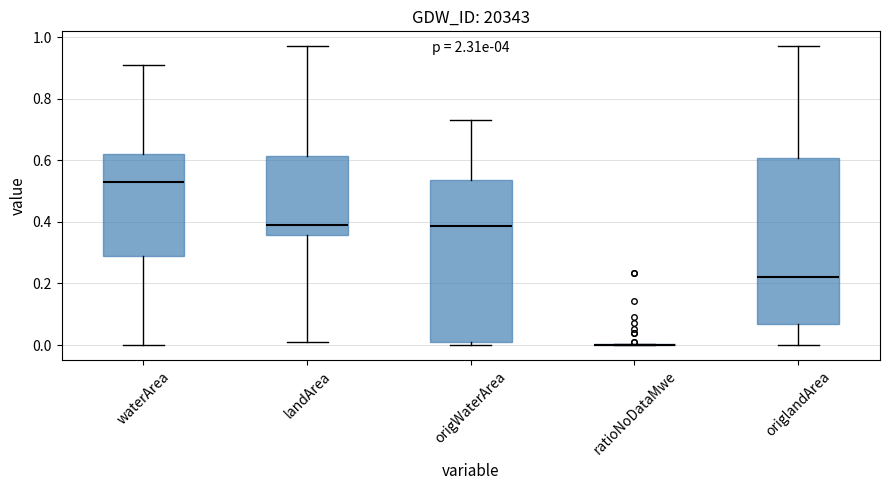

Where does the lower whisker of the box for landArea end on the y-axis? The values are not printed on the chart, so give them approximately, as read against the axis.

0.02